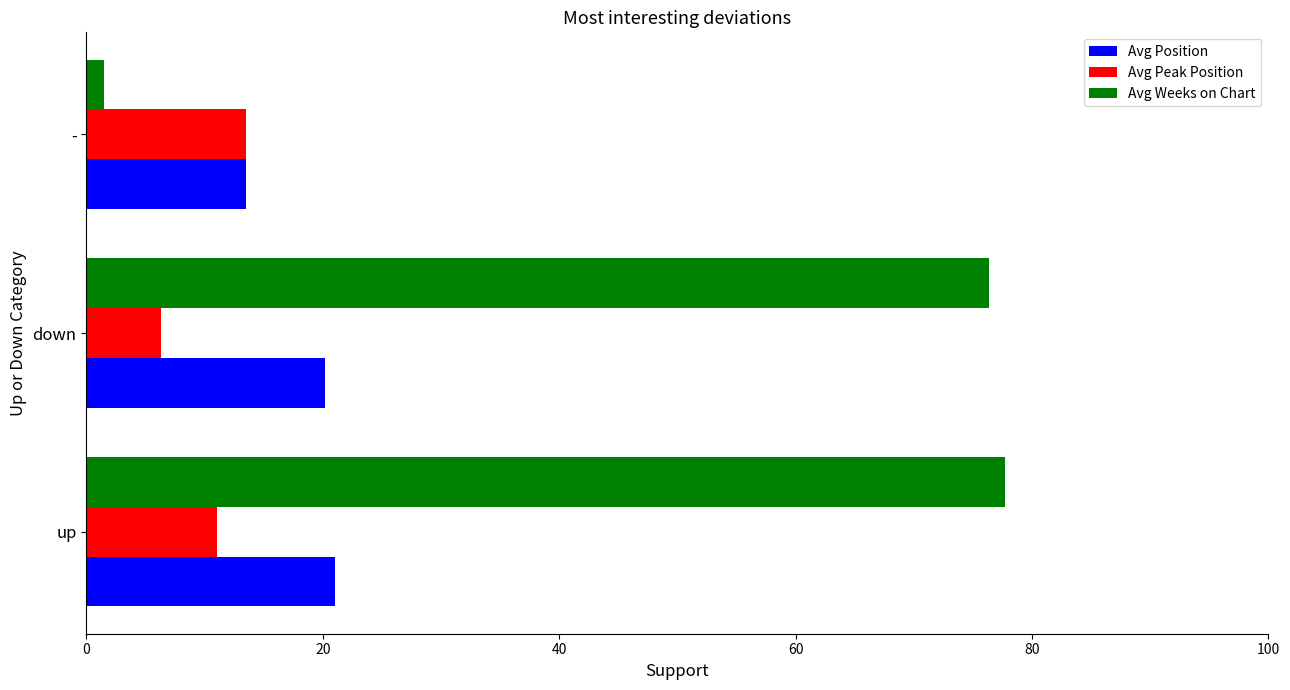

At how many categories does at least one series exceed 15?

2